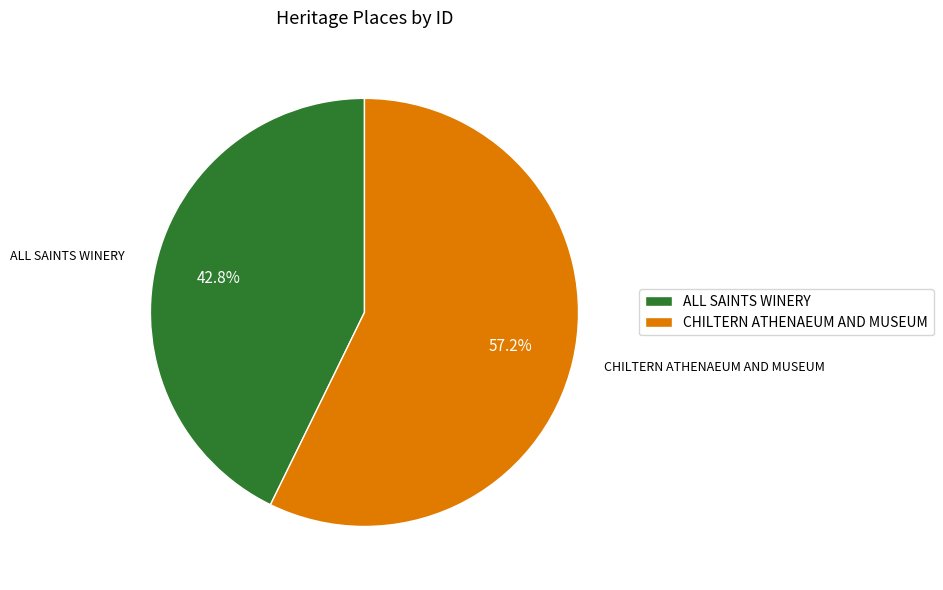

Which category has the smallest portion of the pie?

ALL SAINTS WINERY